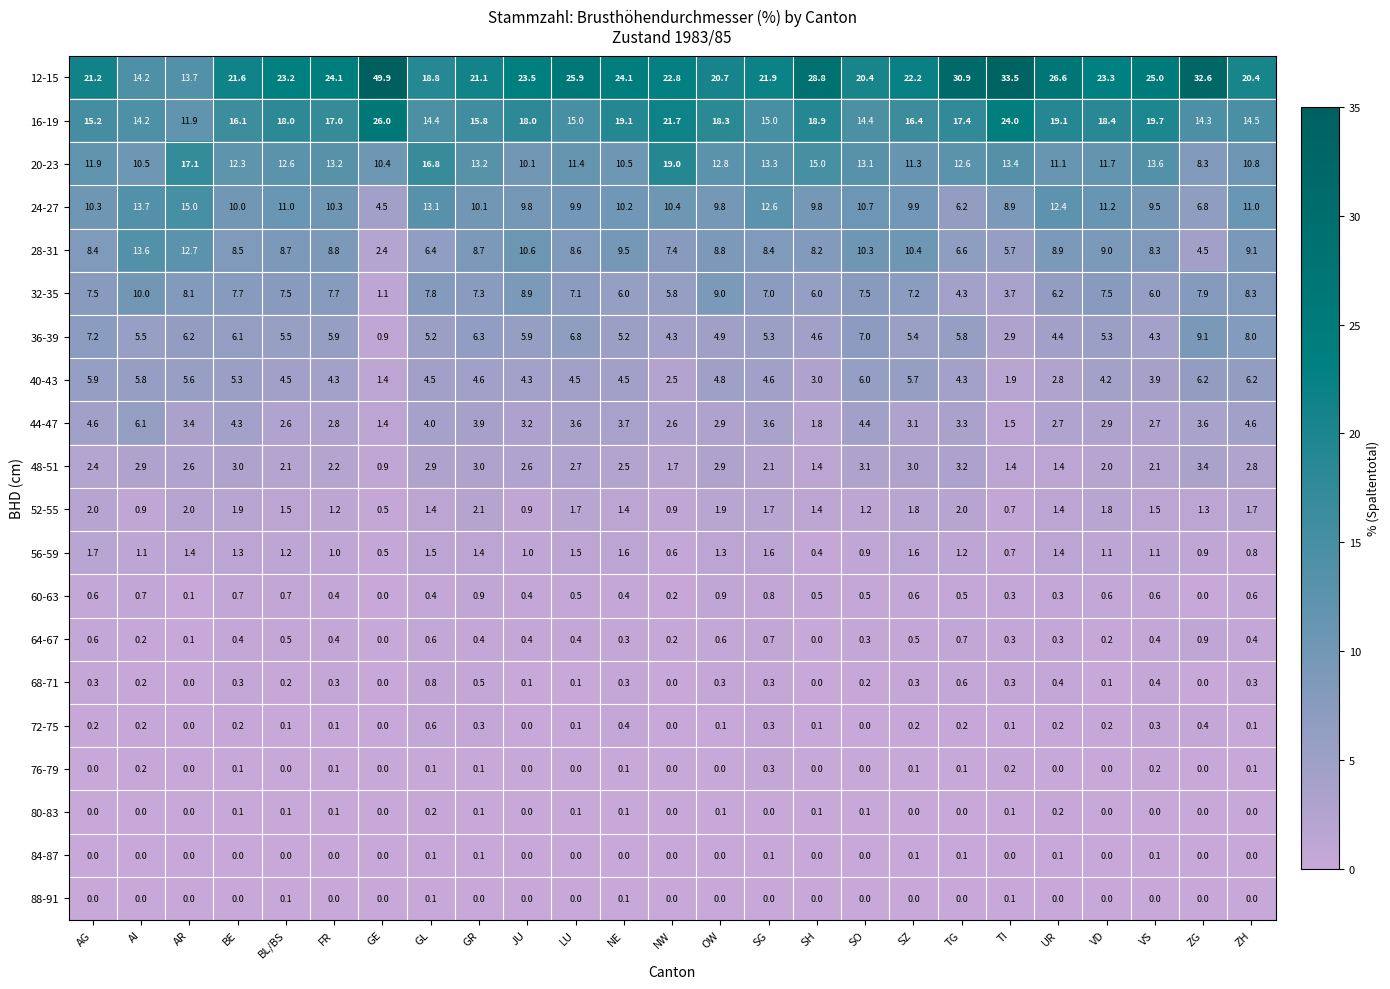

How many data points does each series have?

25